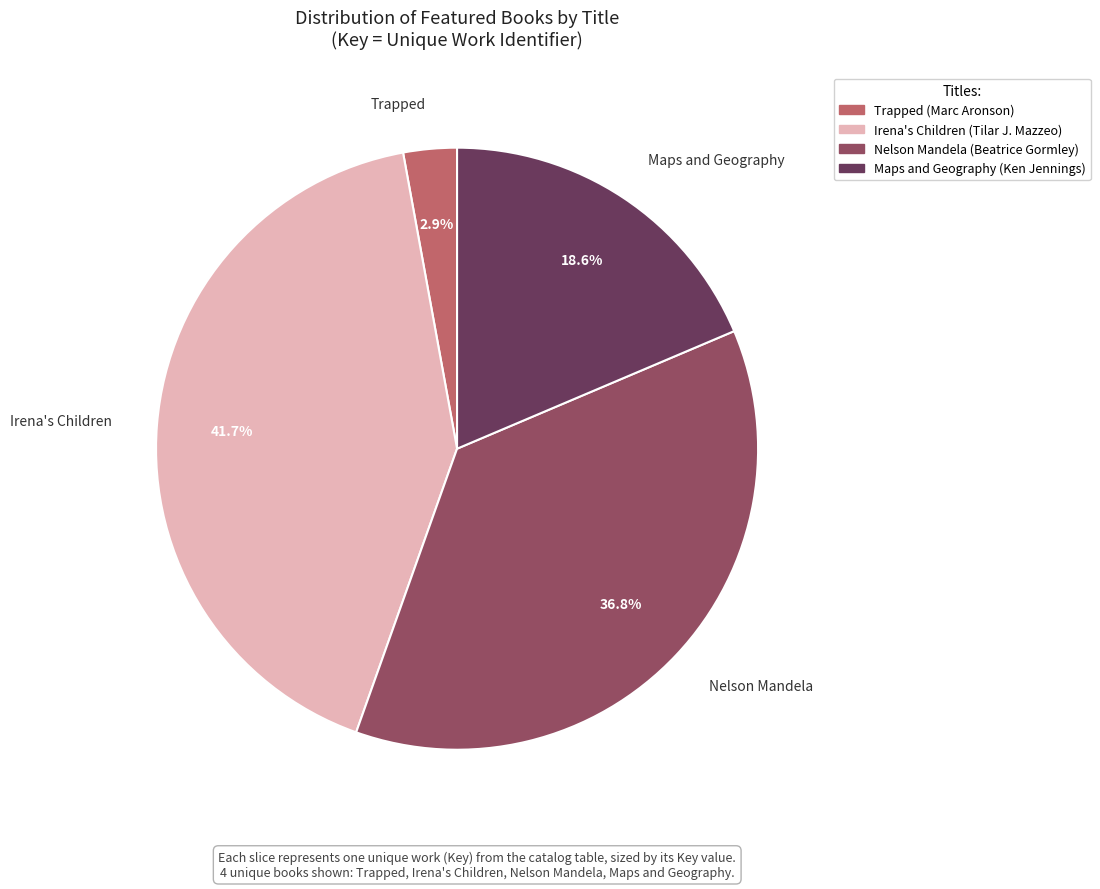

What percentage is the Irena's Children slice, to the nearest percent?

42%